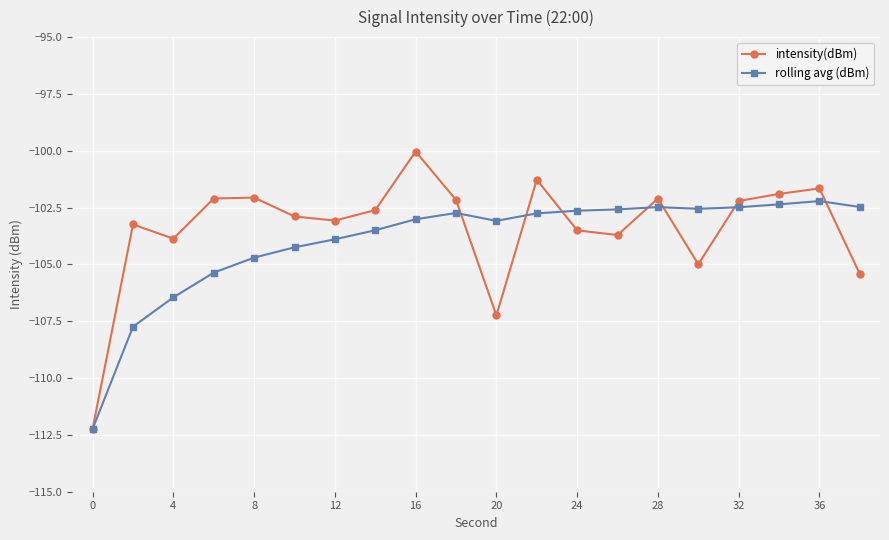

At how many categories does at least one series exceed -107?

19